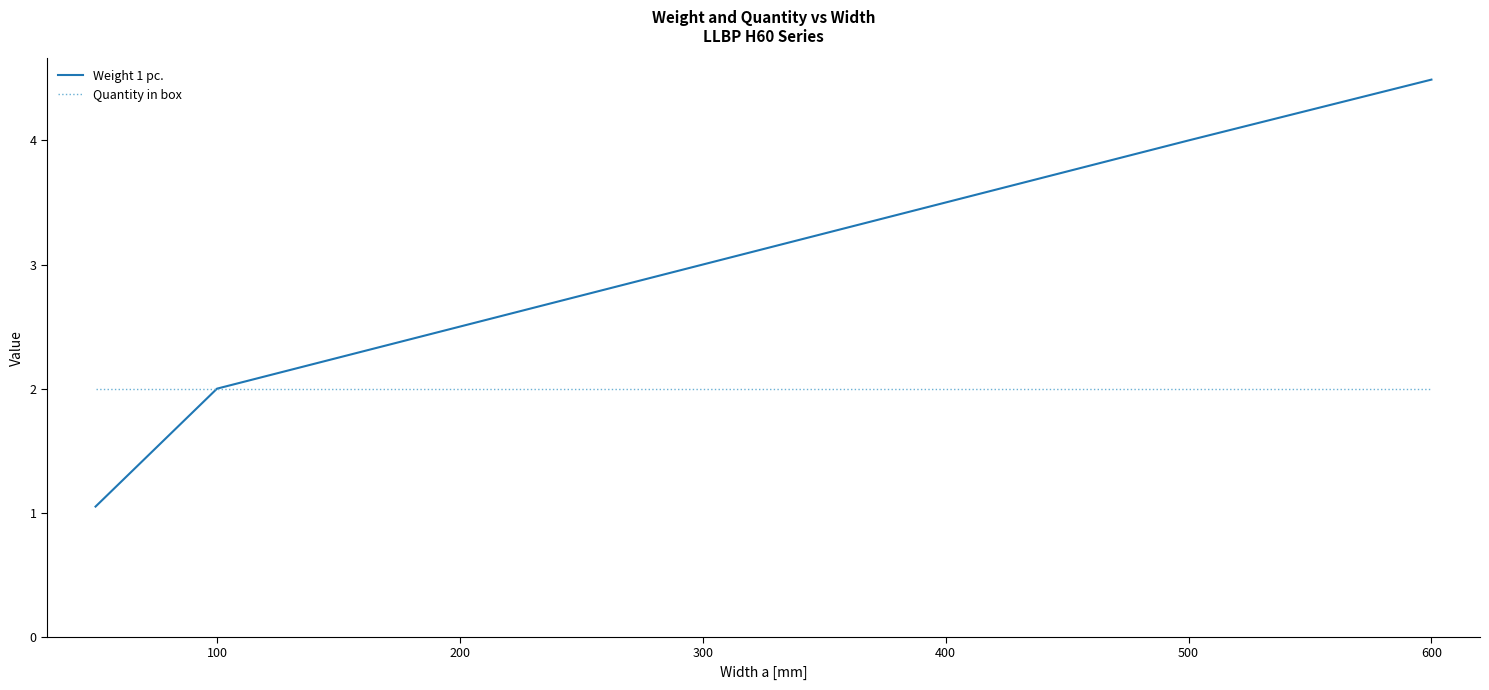

Which series has the largest total across all categories?

Weight 1 pc.